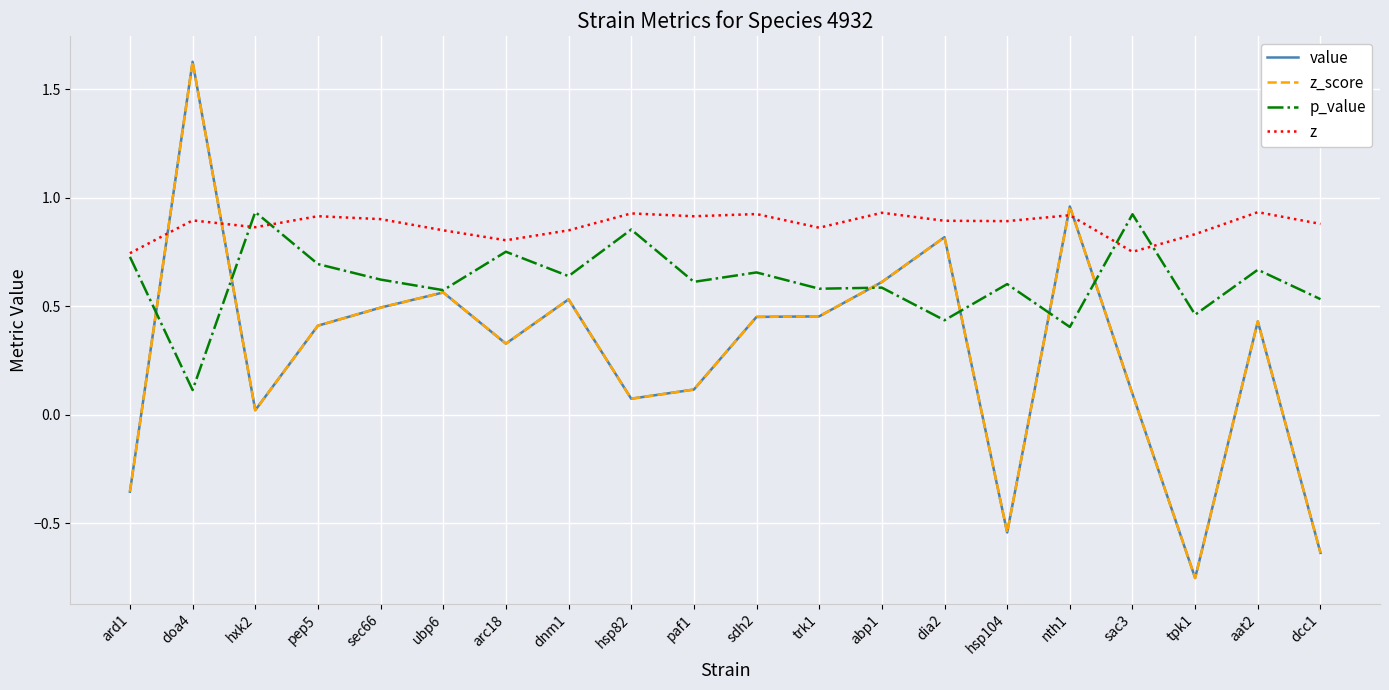

Does the chart have visible grid lines?

Yes